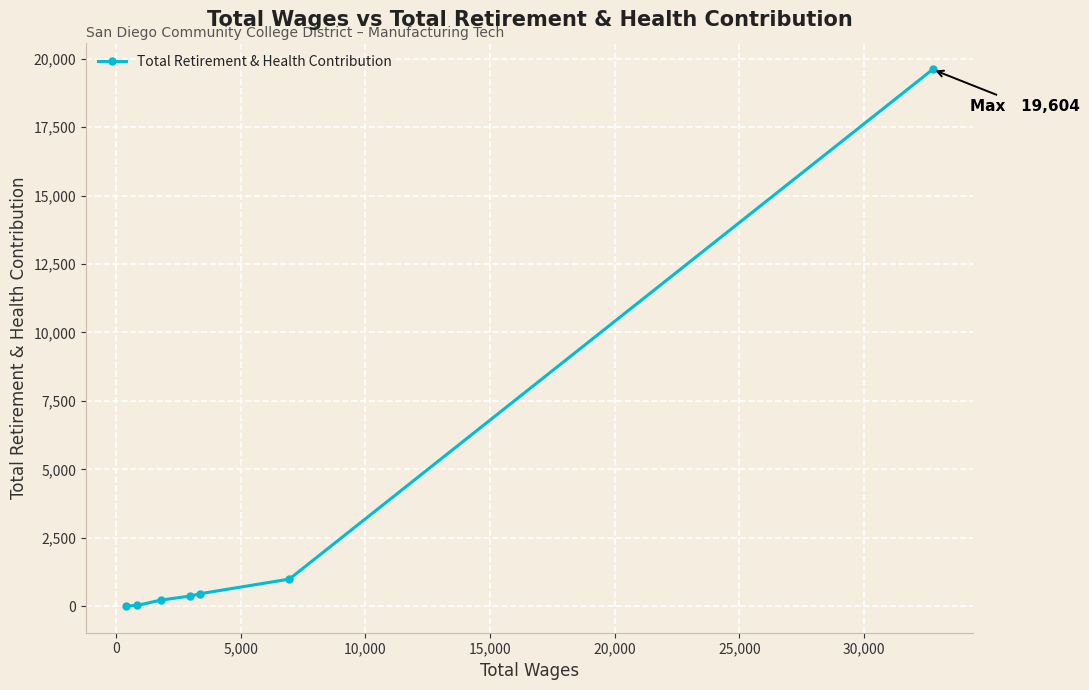

What is the greatest value displayed?

19604